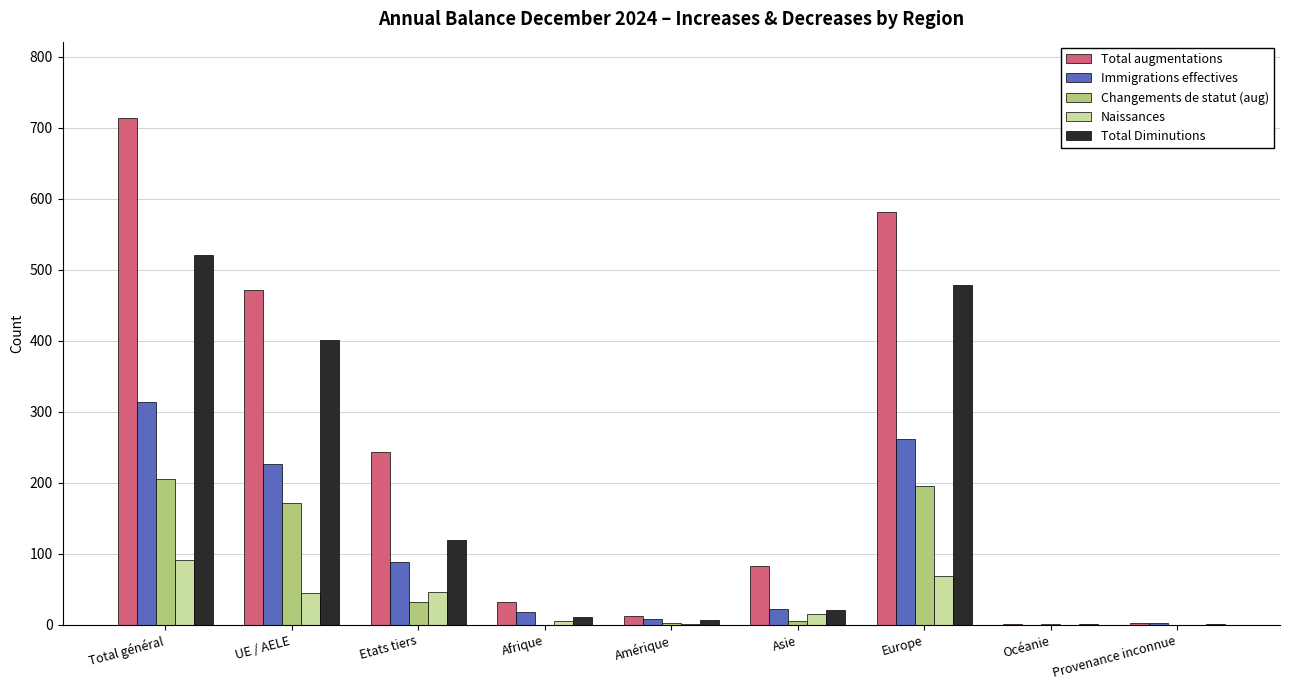

The Total augmentations series shows 581 at Europe. True or false?

True